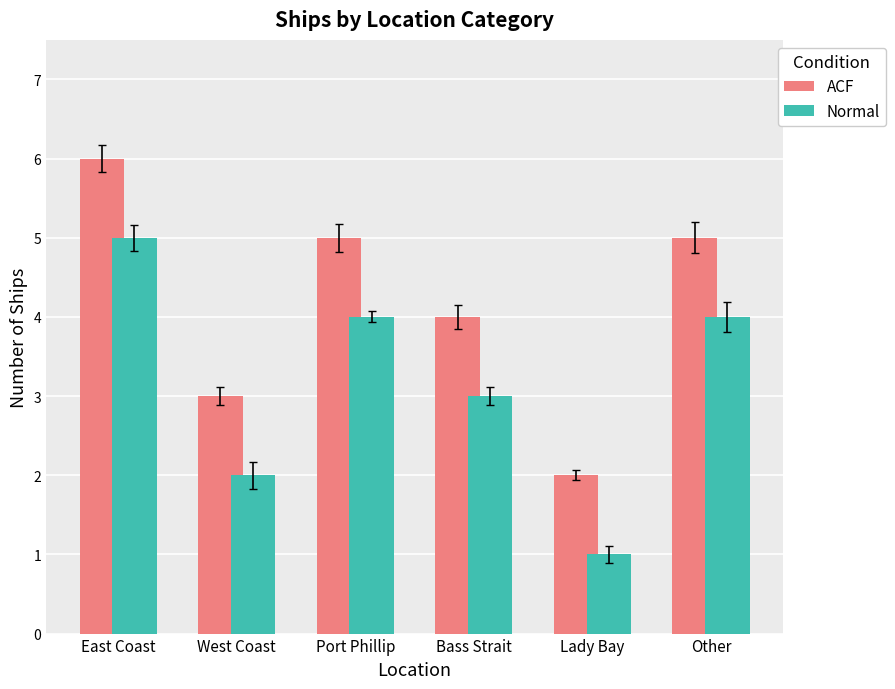

How many values in the Normal series are below 4?

3